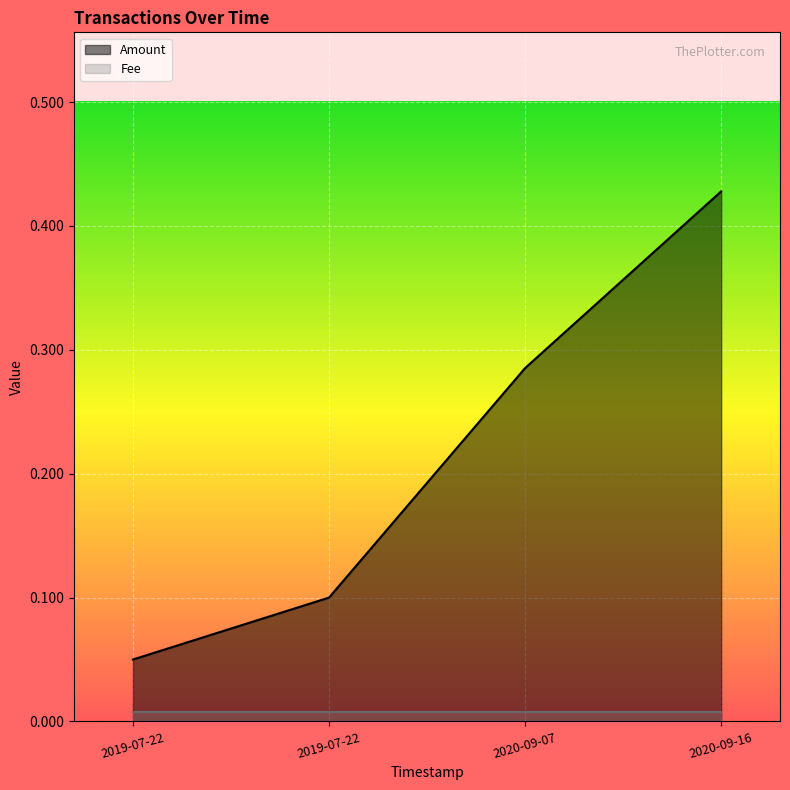

What is the approximate value at 2019-07-22?

0.1